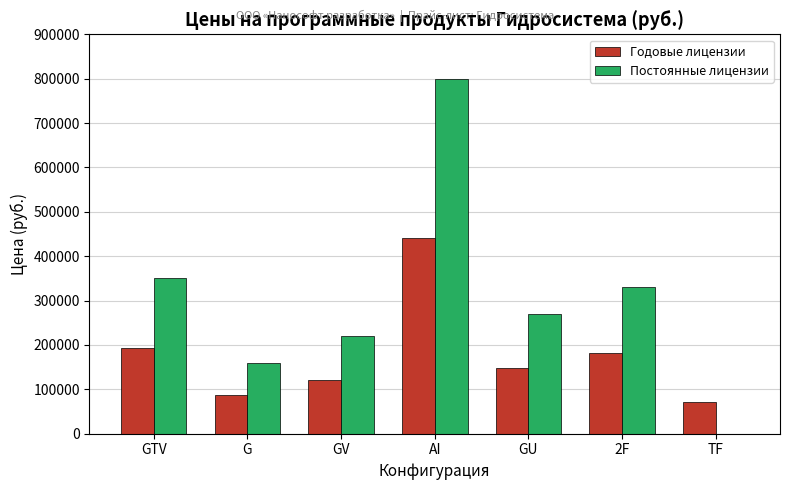

Is the value of Годовые лицензии at GV greater than the value of Постоянные лицензии at GU?

No